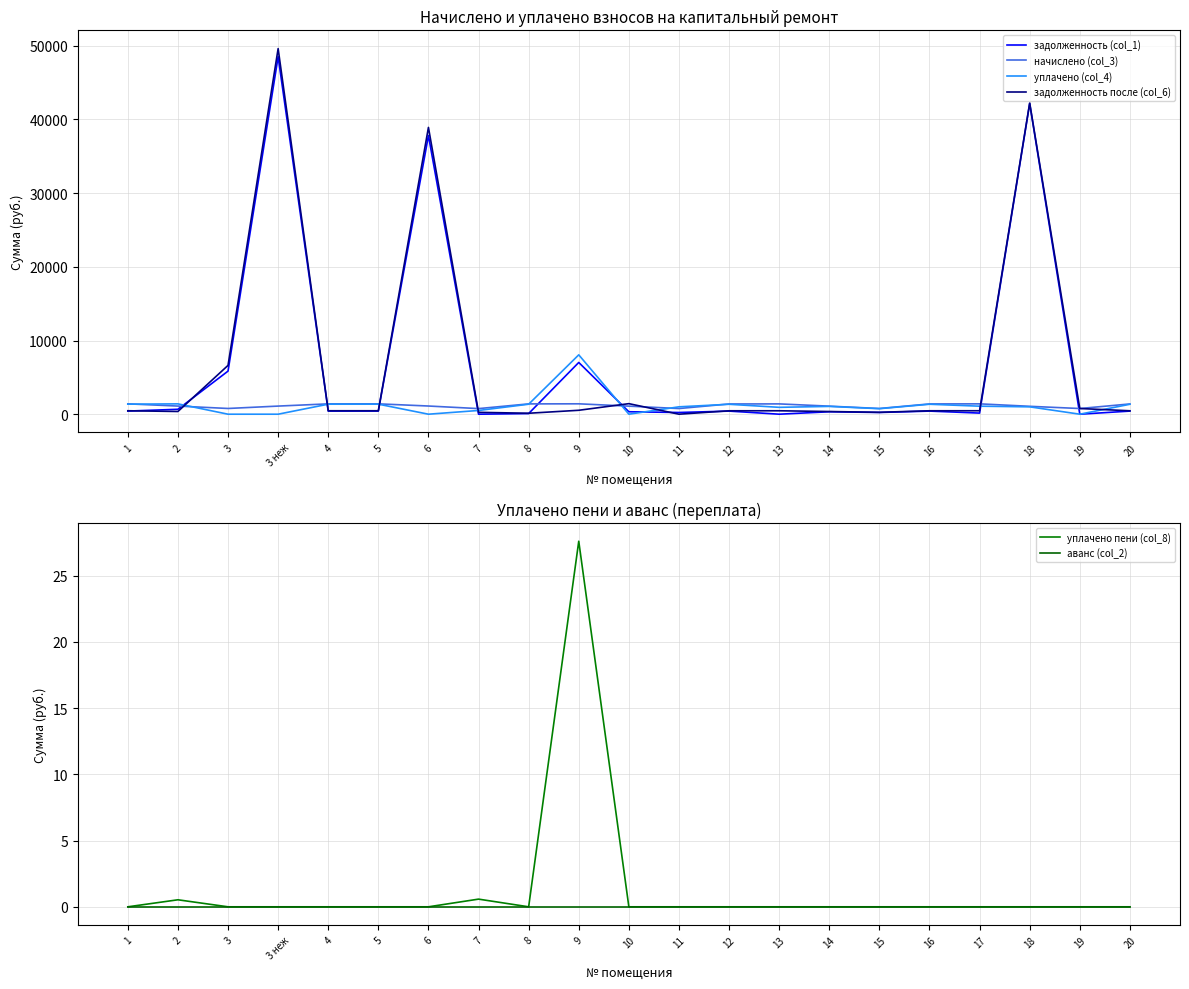

Count the number of data series in this chart.

6